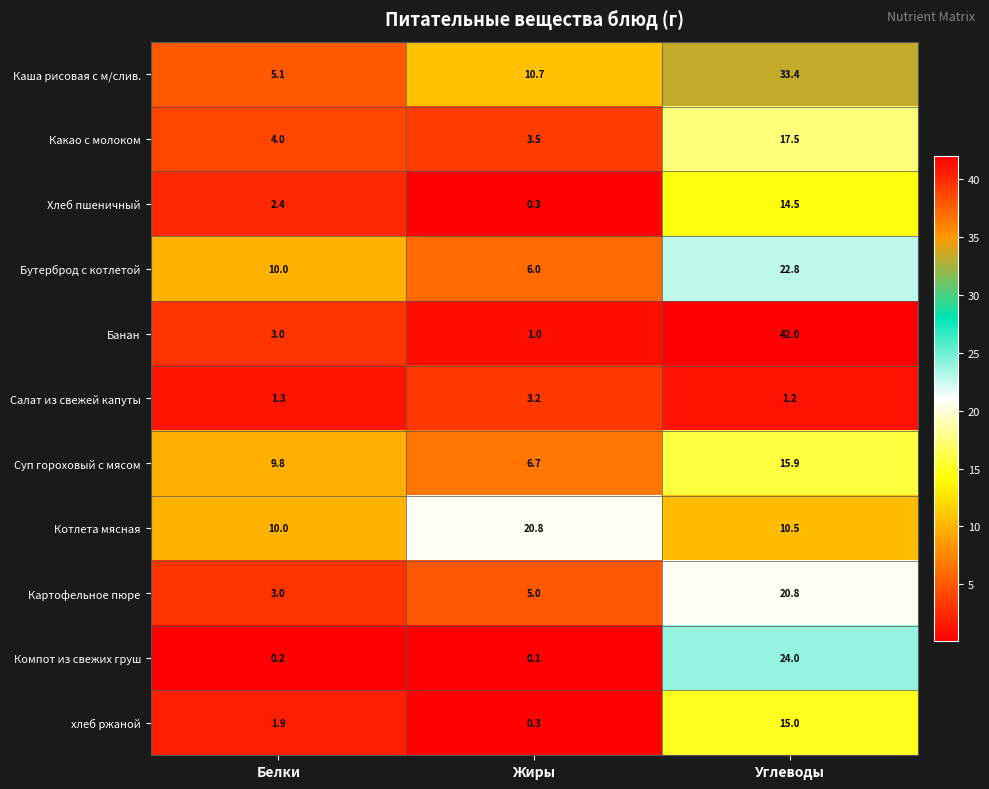

What is the average value of the Хлеб пшеничный series?

5.7